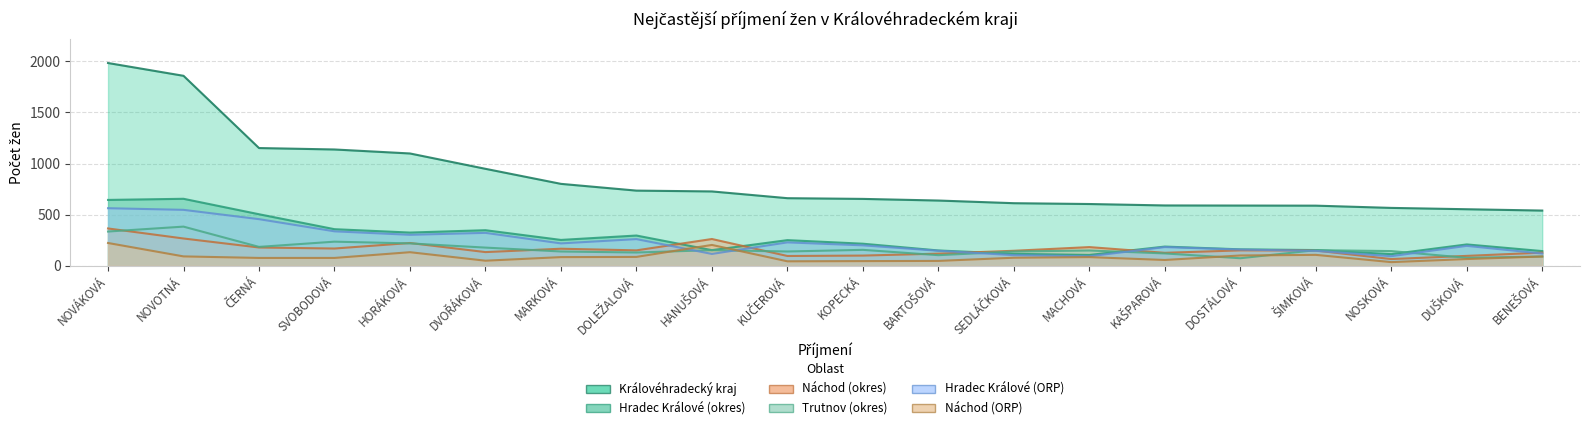

Where does the Trutnov (okres) series first go above 151?

NOVÁKOVÁ